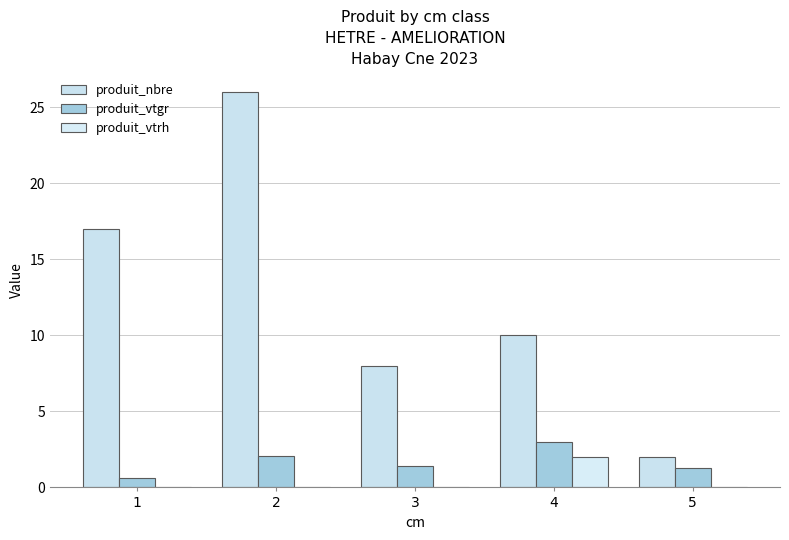

What is the maximum value for produit_vtrh?

2.0